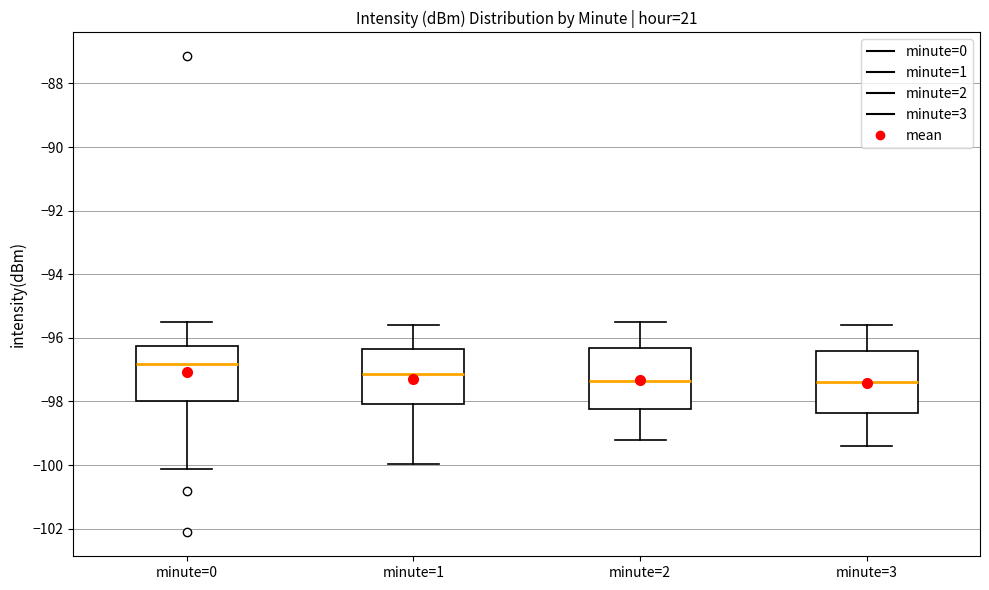

Reading left to right, transcribe this box plot: for each box, give where its median line is, the range the box spans, and where its two whiskers end, as read against the y-axis. The values are not printed on the chart, so give them approximately, as read against the axis.

minute=0: median -96.8, box -98.0 to -96.2, whiskers -100.2 to -95.4
minute=1: median -97.2, box -98.0 to -96.4, whiskers -100.0 to -95.6
minute=2: median -97.4, box -98.2 to -96.4, whiskers -99.2 to -95.4
minute=3: median -97.4, box -98.4 to -96.4, whiskers -99.4 to -95.6